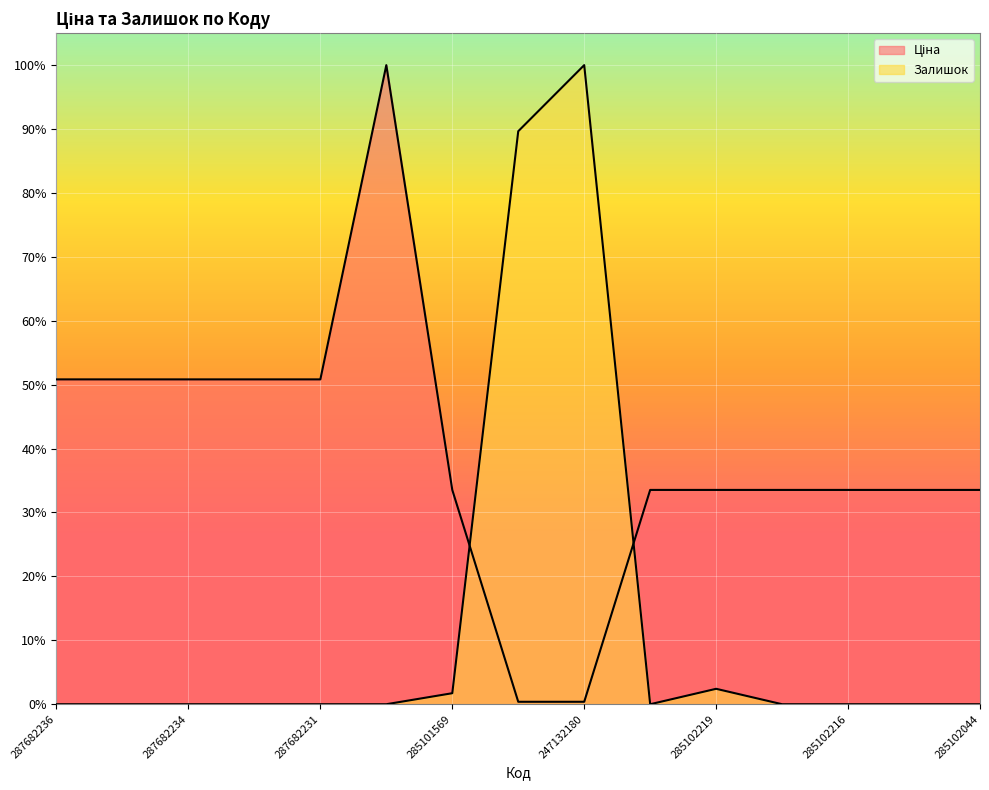

How many data points does each series have?

15